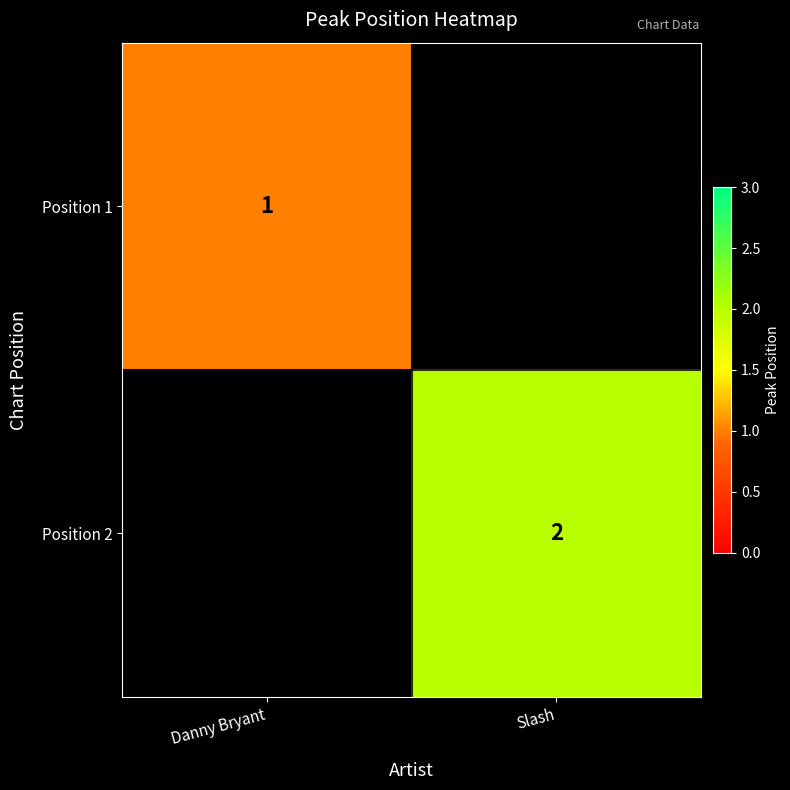

Is the value of Position 1 at Danny Bryant greater than the value of Position 2 at Slash?

No